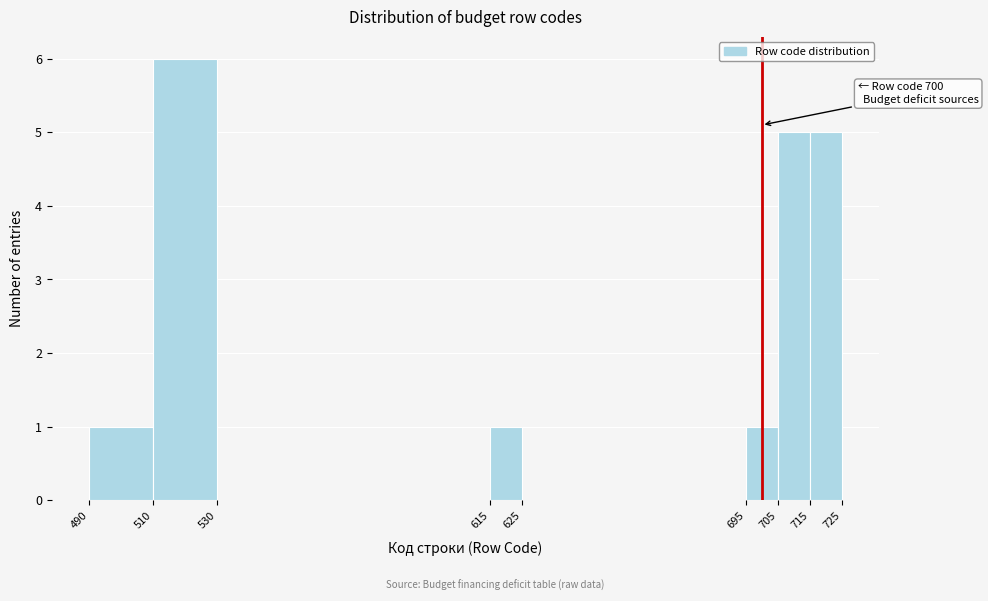

Which range on the x-axis has the tallest bar?

510 to 530